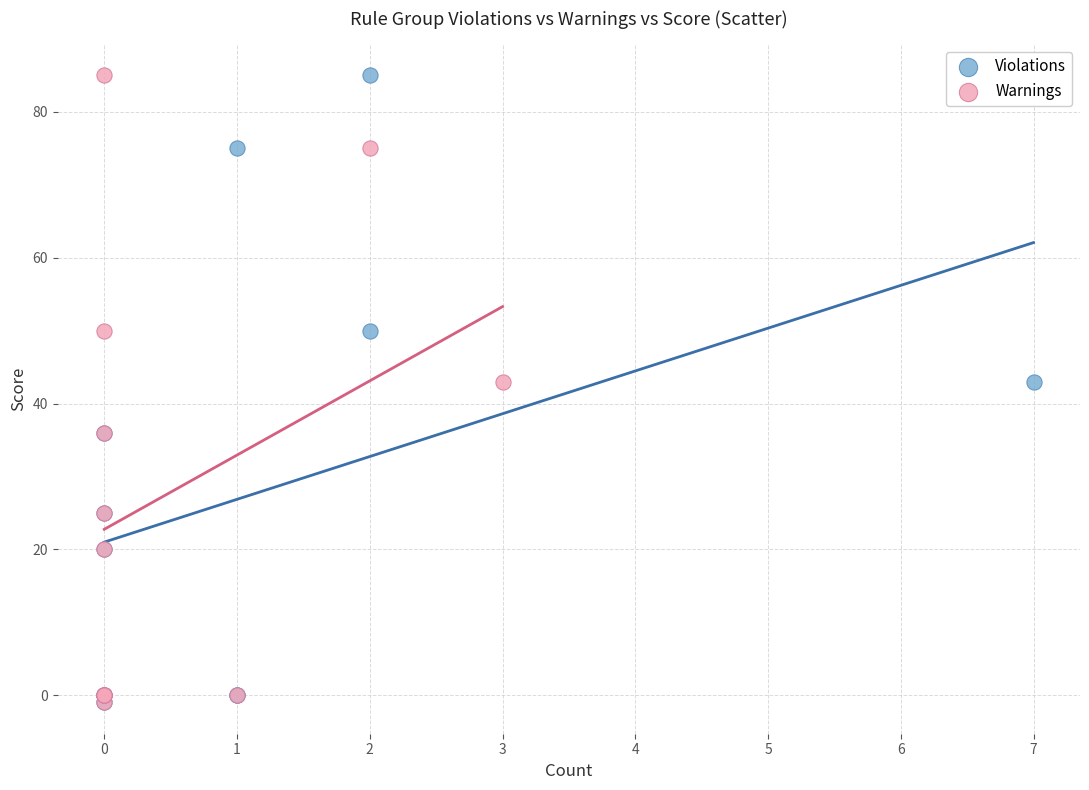

What are all the series names shown in the legend?

Violations, Warnings